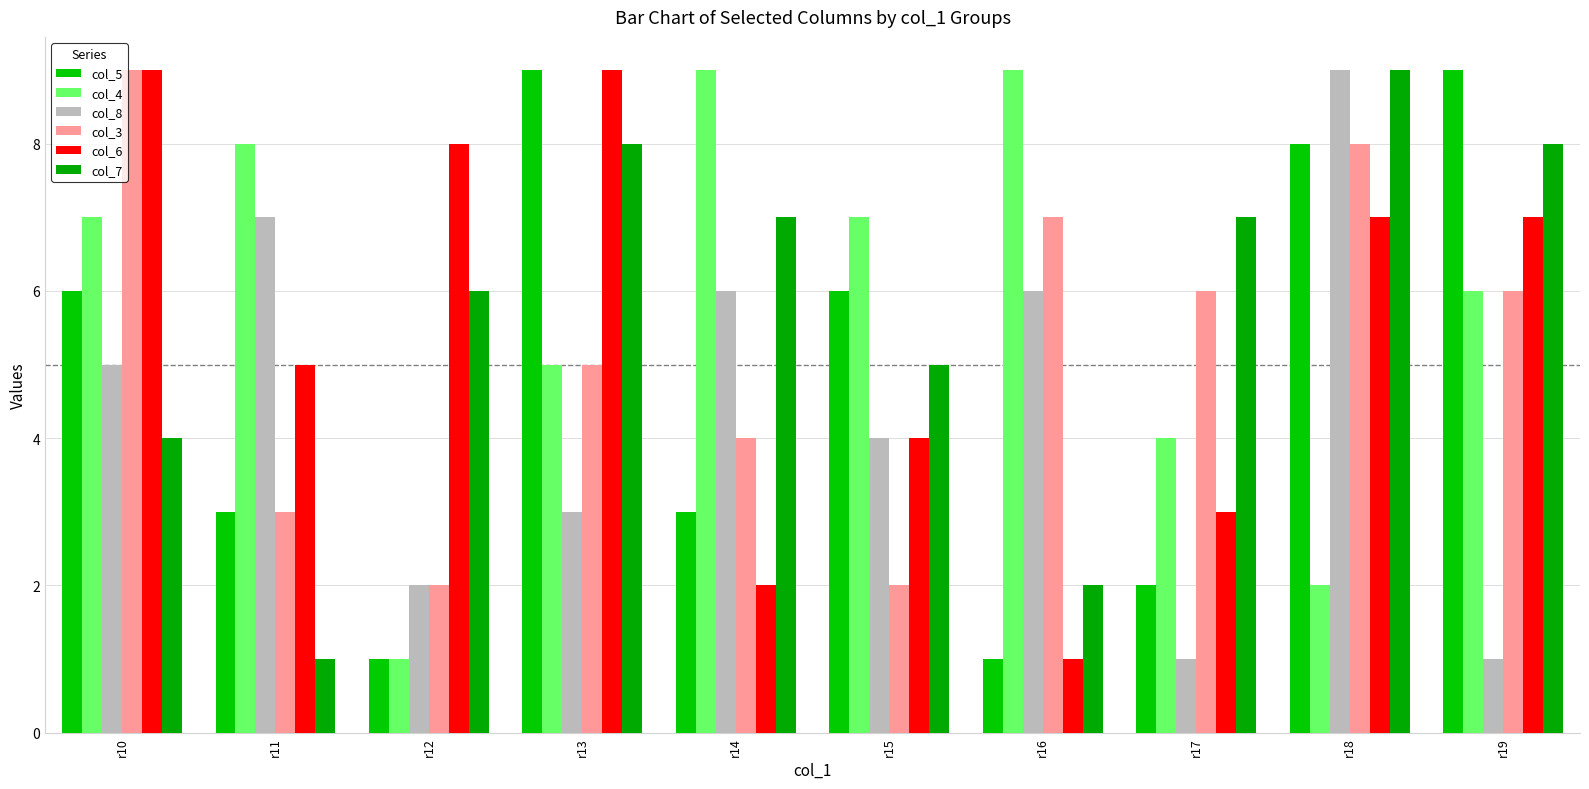

True or false: col_8 has a value of 2 at r12.

True